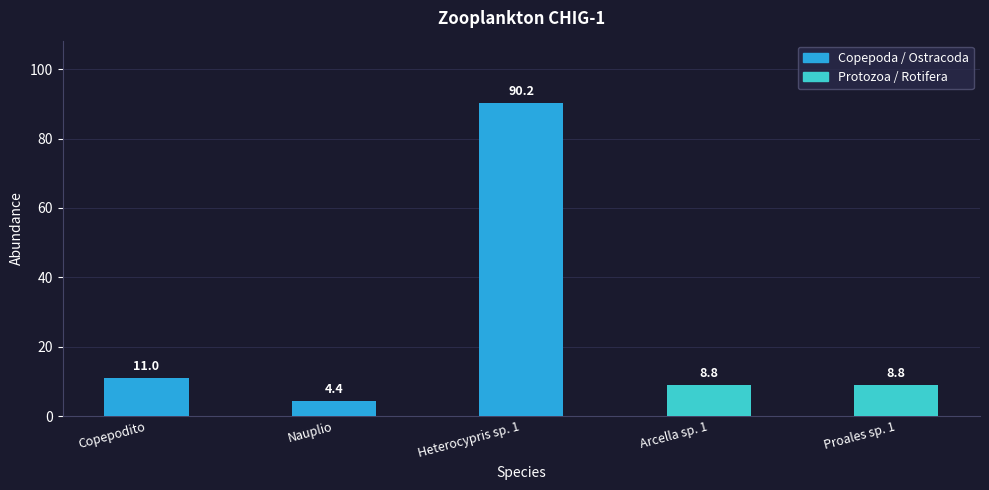

What is the difference between the second highest and minimum values?

6.6